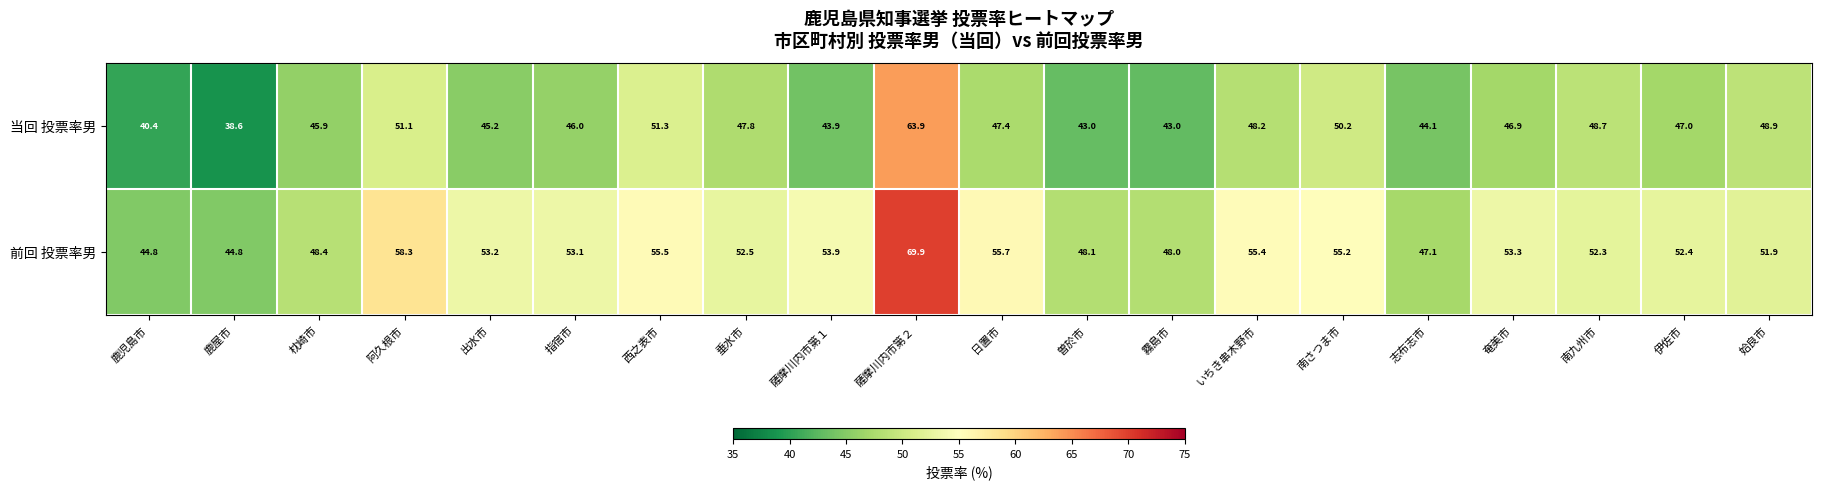

At which label is 当回 投票率男 closest to 51?

阿久根市